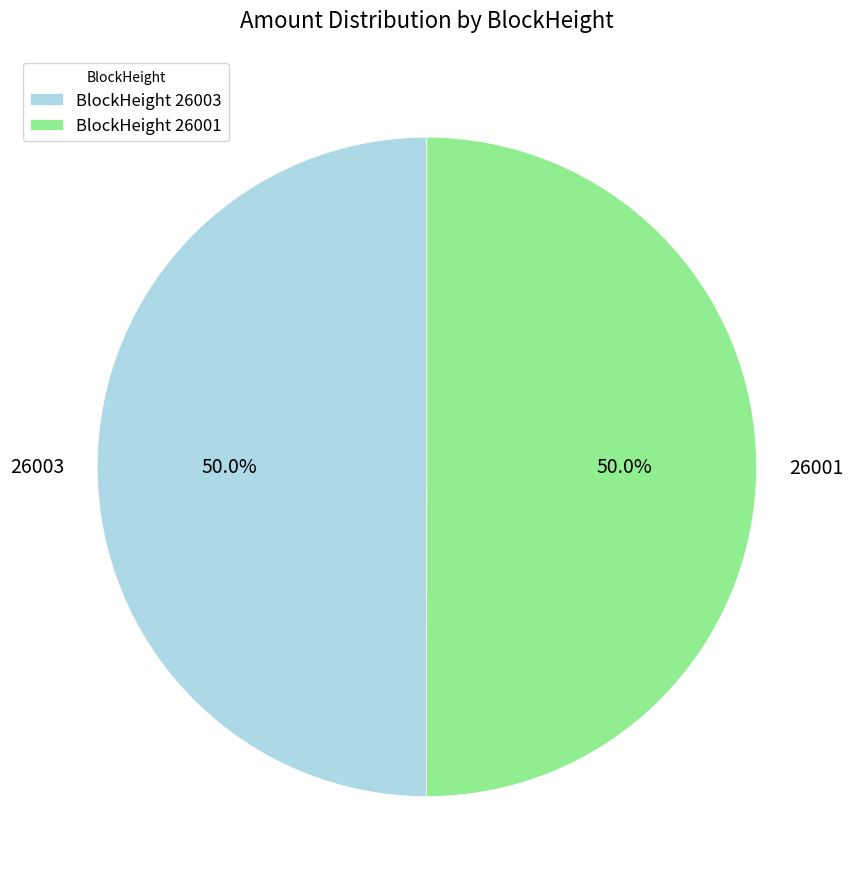

Approximately how many times larger is the value at 26001 compared to 26003?

1.0